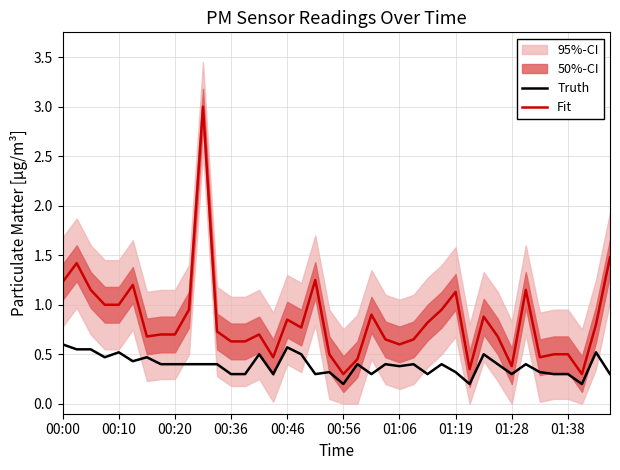

The Truth series shows 0.8 at 00:00. True or false?

False